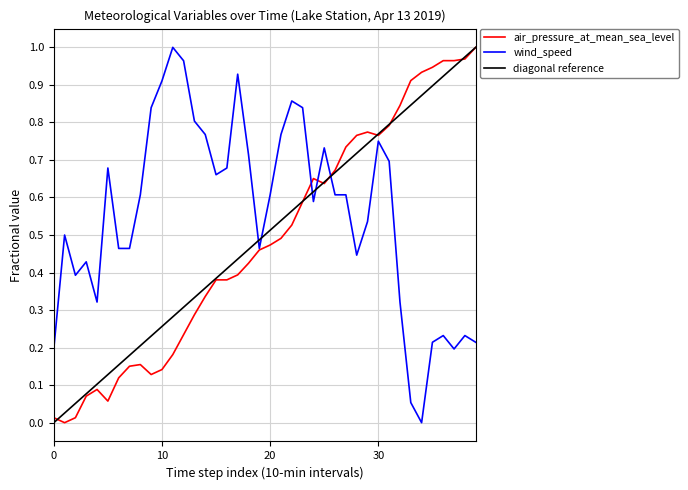

Which series has the largest total across all categories?

wind_speed